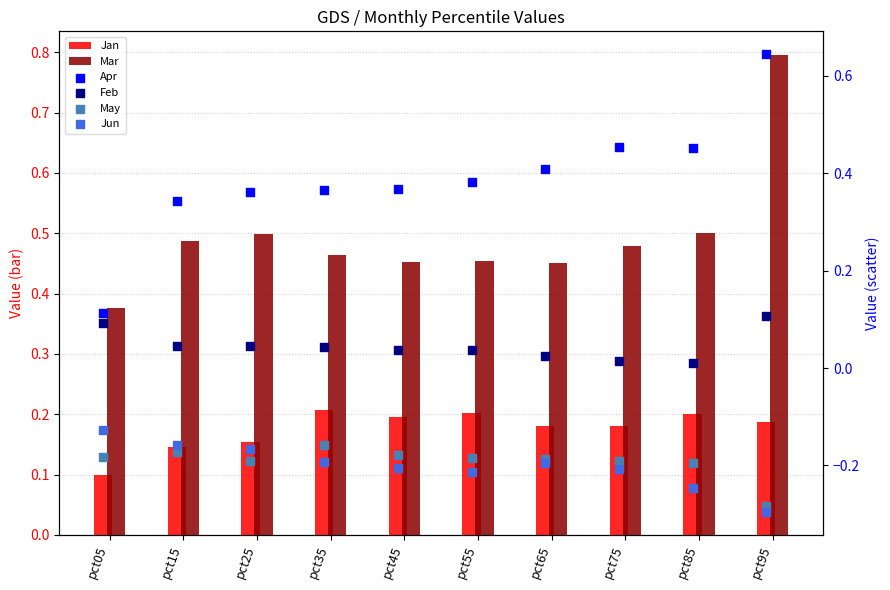

Is the value of Apr at pct85 greater than the value of Jan at pct15?

Yes